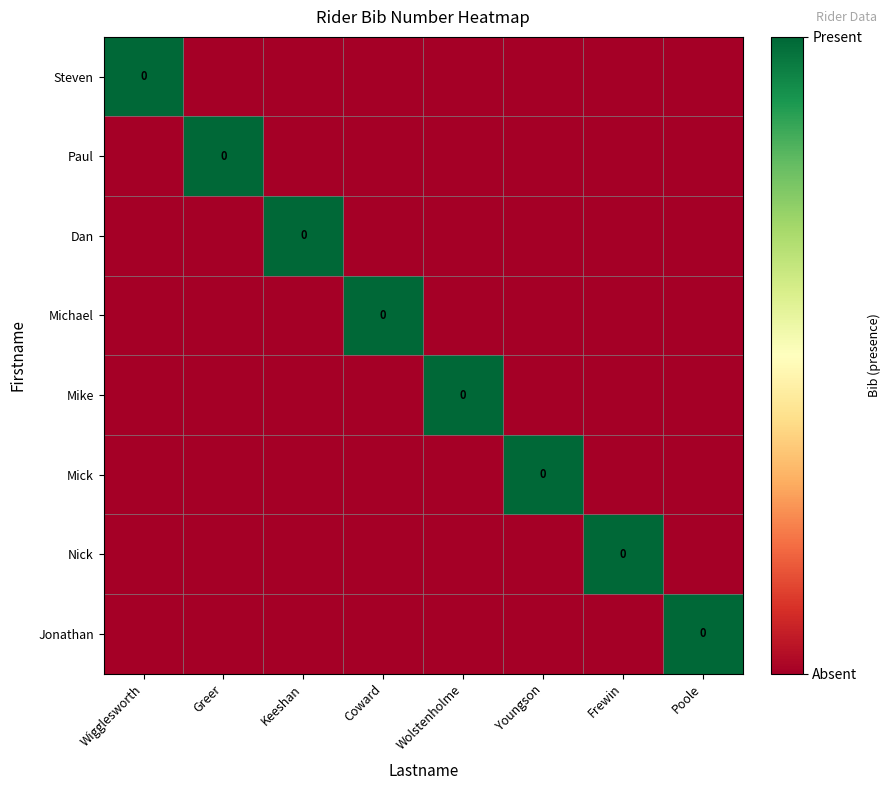

What is the sum of all Mick values?

1